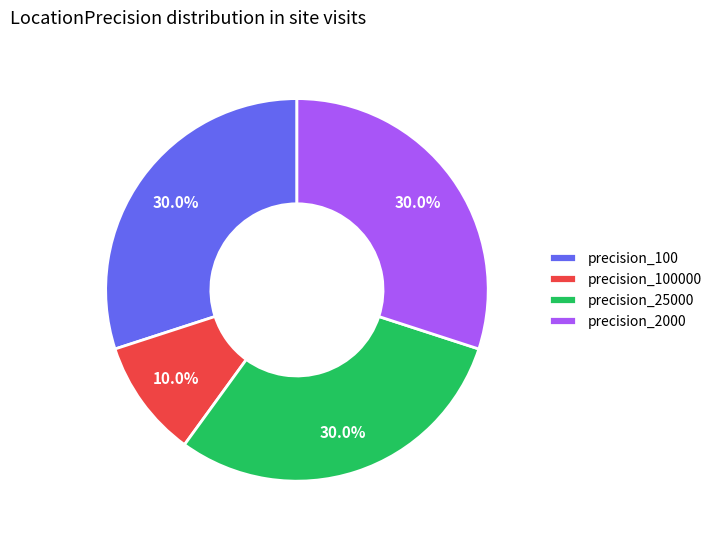

Is there any slice that represents more than half of the pie?

No